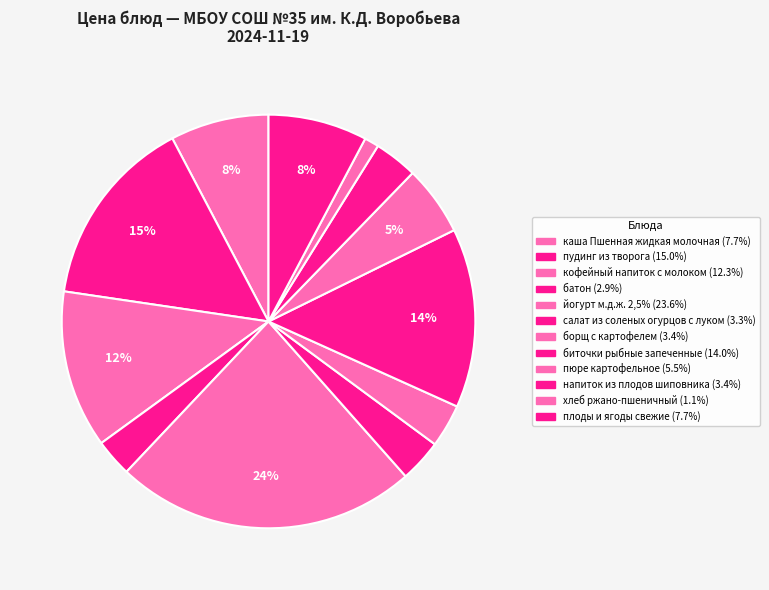

Is батон the majority of the pie?

No